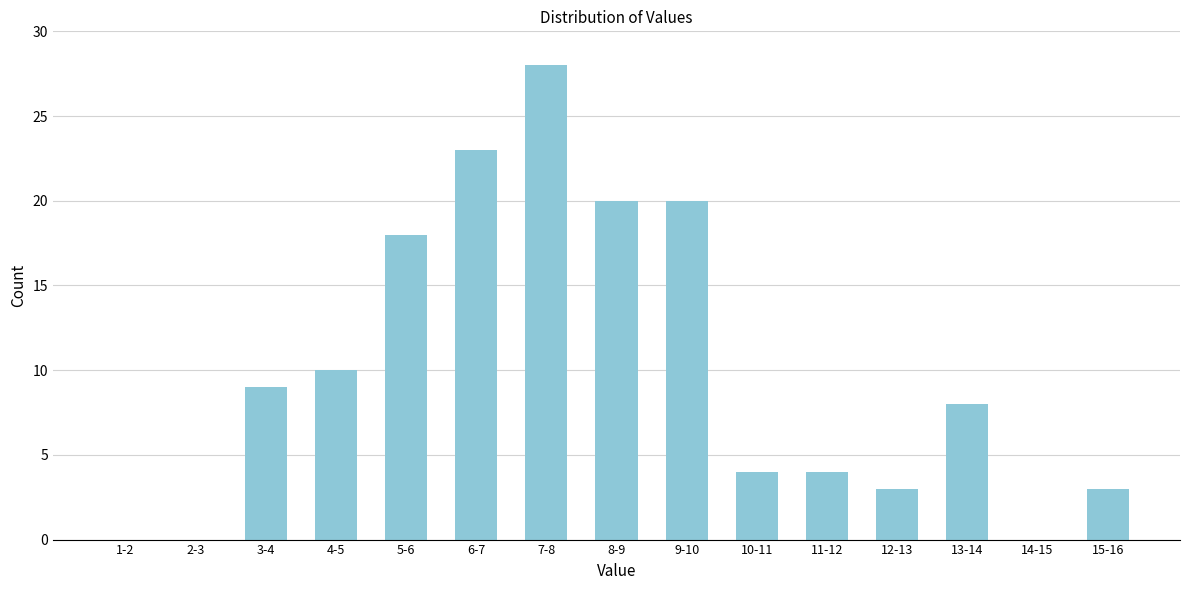

Reading left to right, extract all data points from this chart.

1-2=0	2-3=0	3-4=9	4-5=10	5-6=18	6-7=23	7-8=28	8-9=20	9-10=20	10-11=4	11-12=4	12-13=3	13-14=8	14-15=0	15-16=3